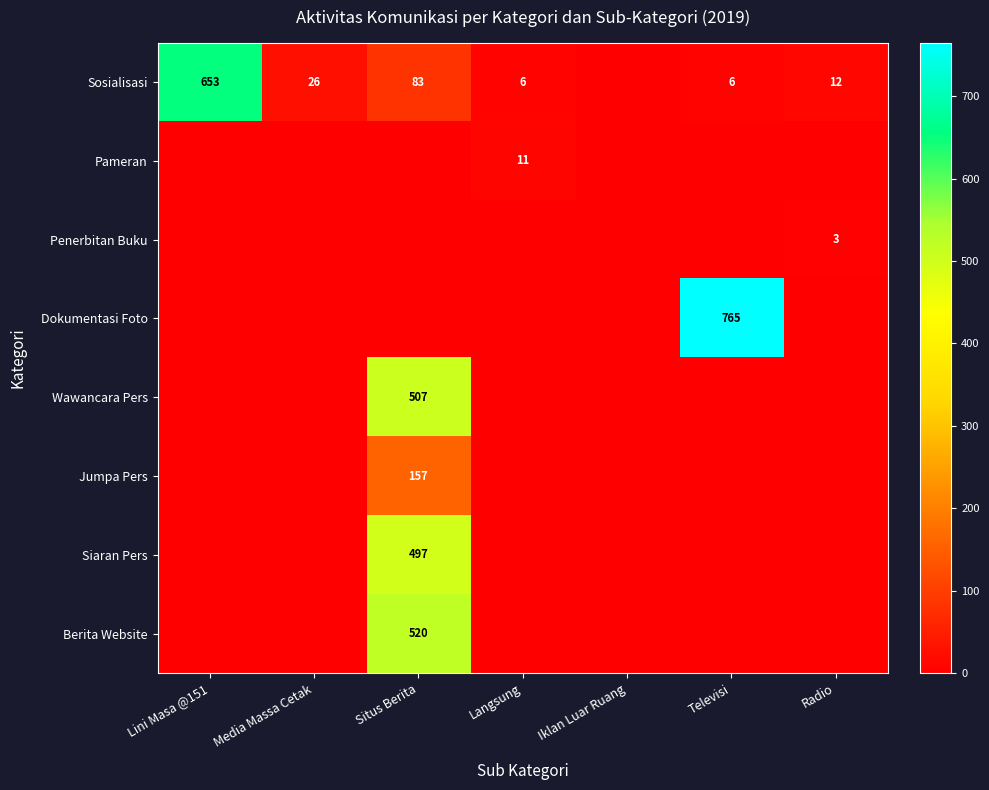

Is it true that Siaran Pers equals 288 at Situs Berita?

False